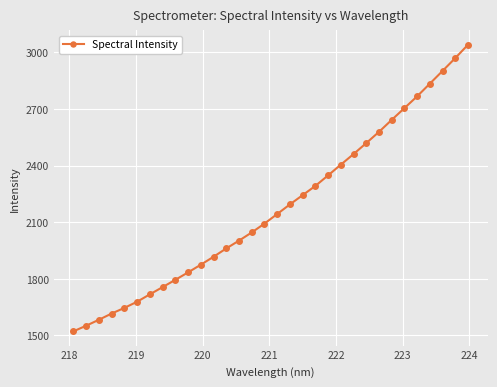

What is the difference between the maximum and second lowest values?

1489.3